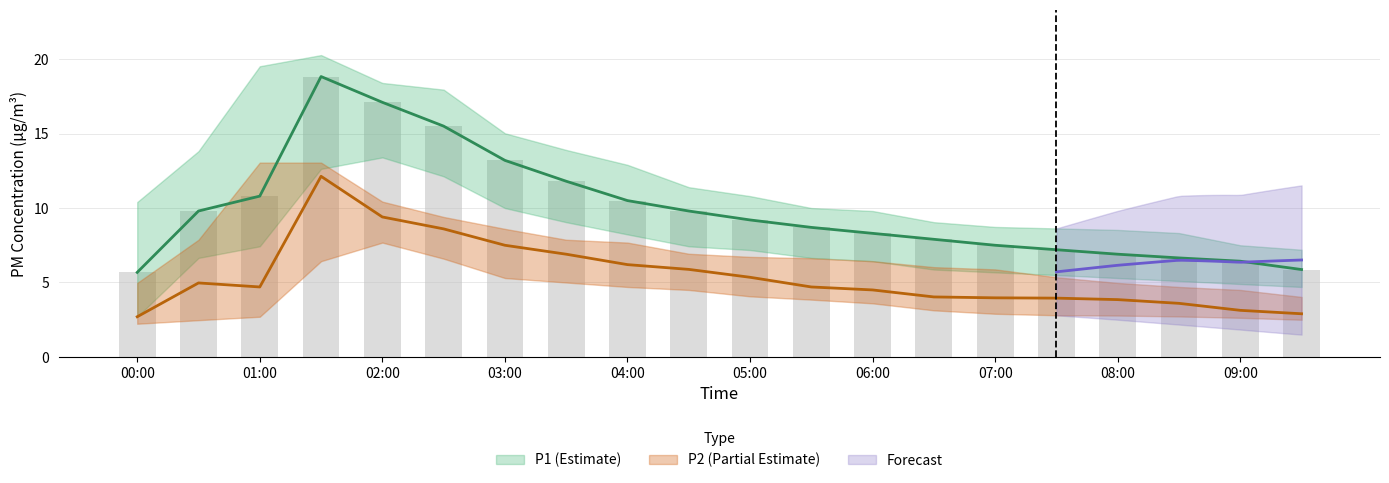

What is the difference between the maximum and second lowest values in the P1_upper series?

12.8